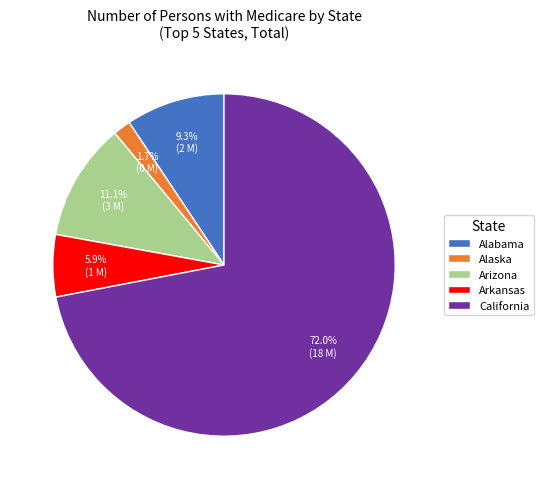

Count the number of slices in the pie.

5